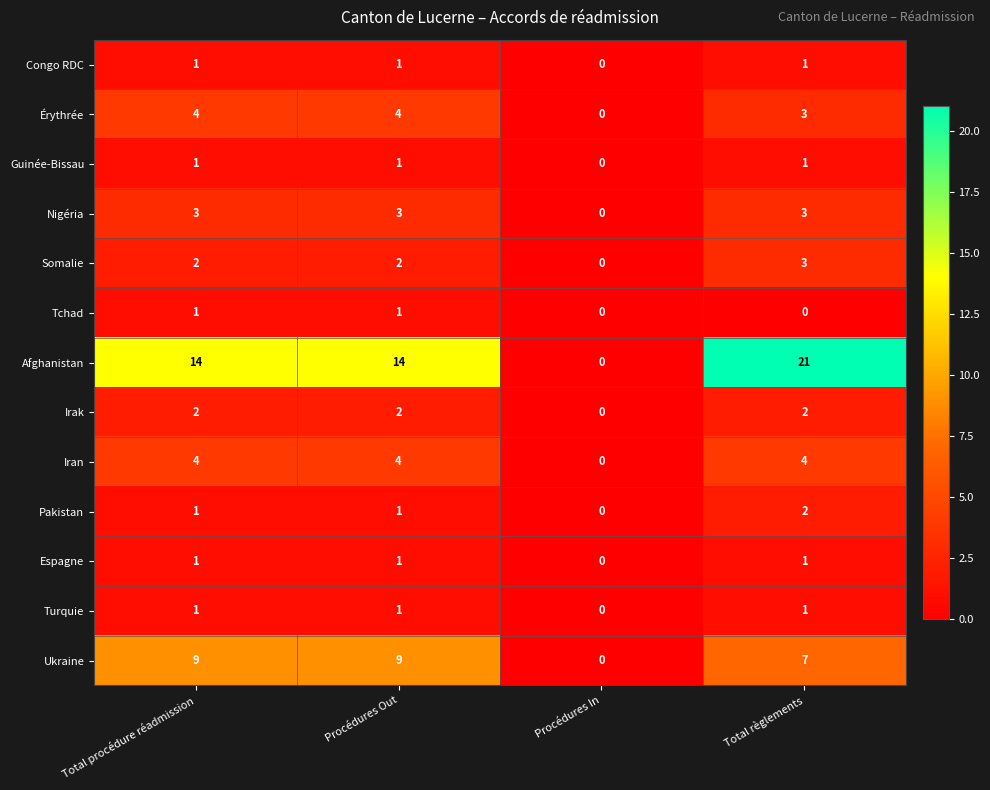

How many Guinée-Bissau values are between 1 and 2?

3